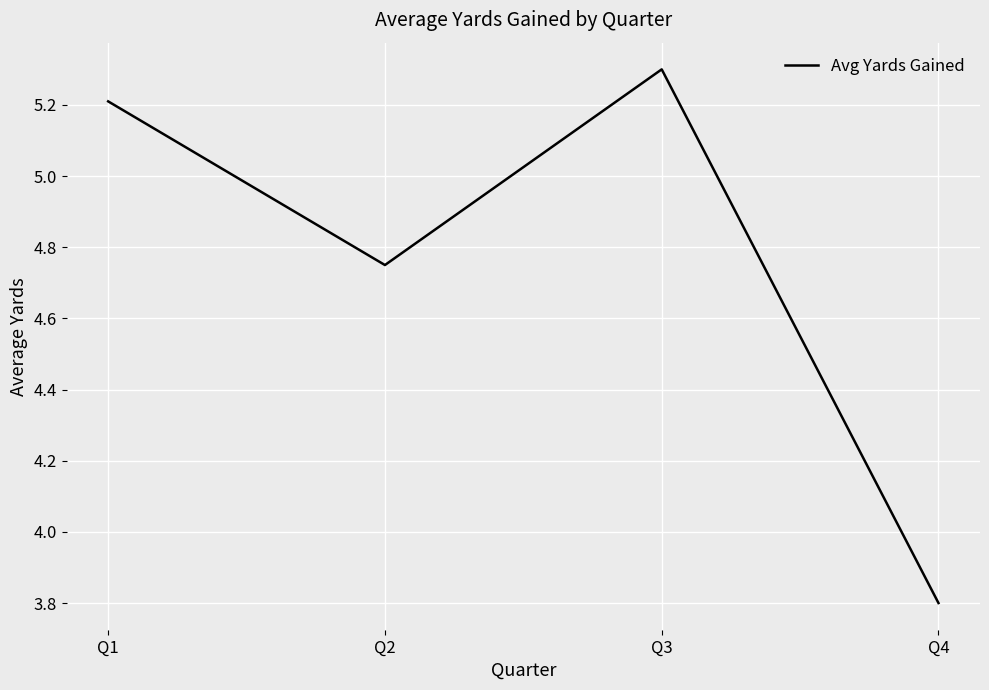

What is the sum of all values?

19.1